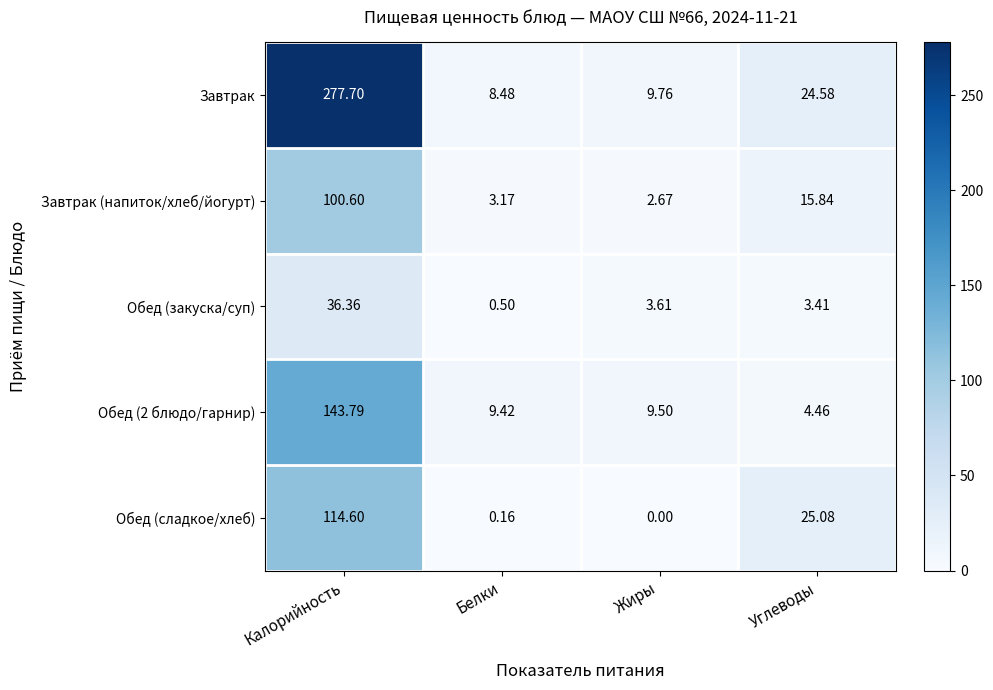

How many series are shown in this chart?

5